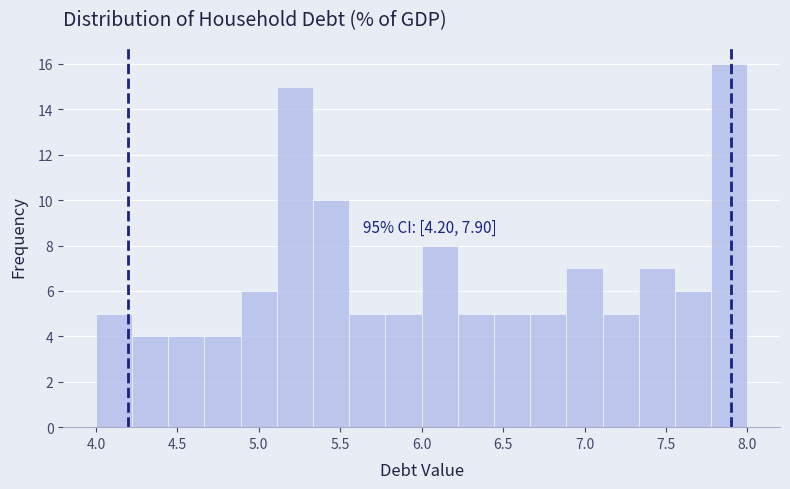

Over which range of the x-axis is the bar tallest?

7.80 to 8.00